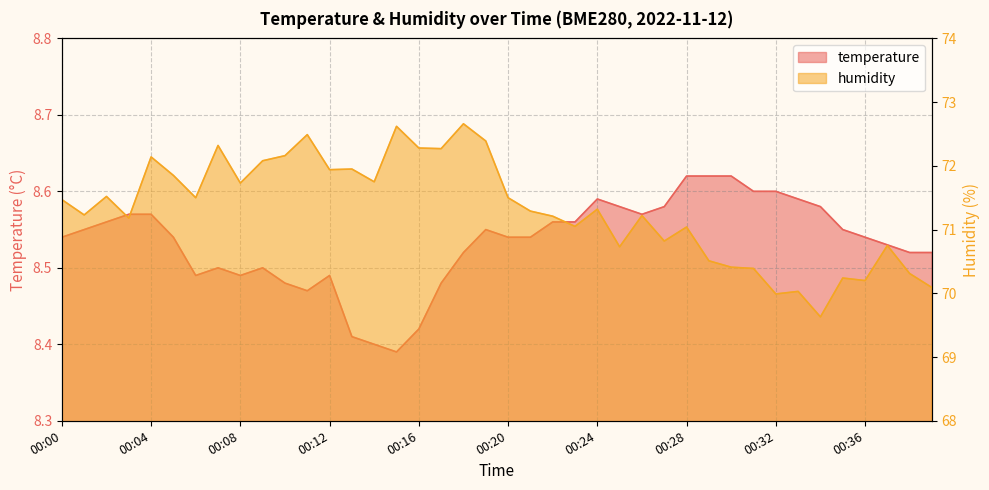

Which category has the lowest value in the humidity series?

00:34